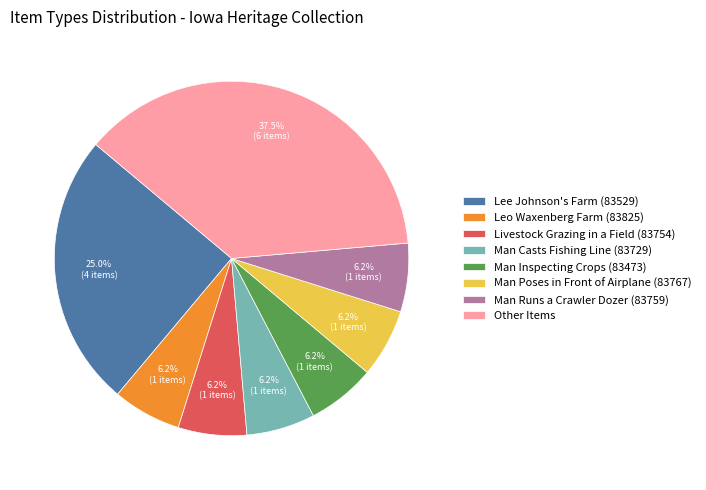

Which slice is the largest?

Other Items